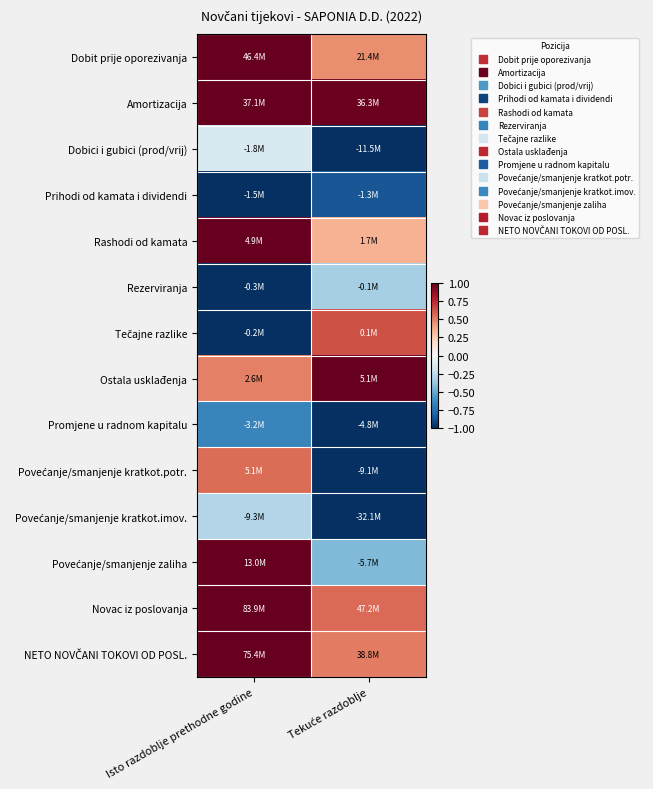

Which category has the highest value across all series?

Isto razdoblje prethodne godine